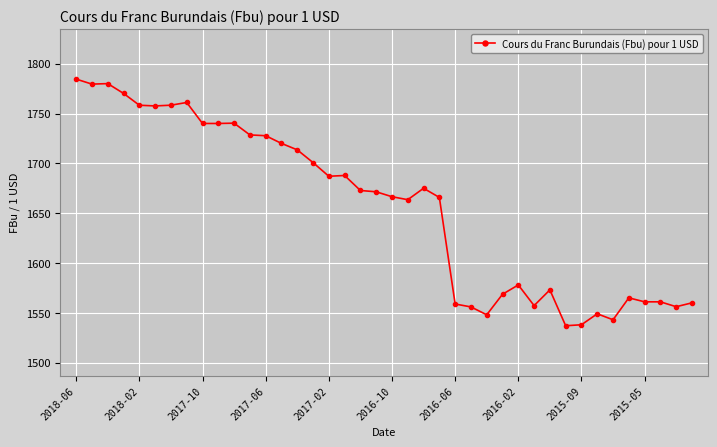

True or false: there are more than 2 points higher than both neighbors.

True